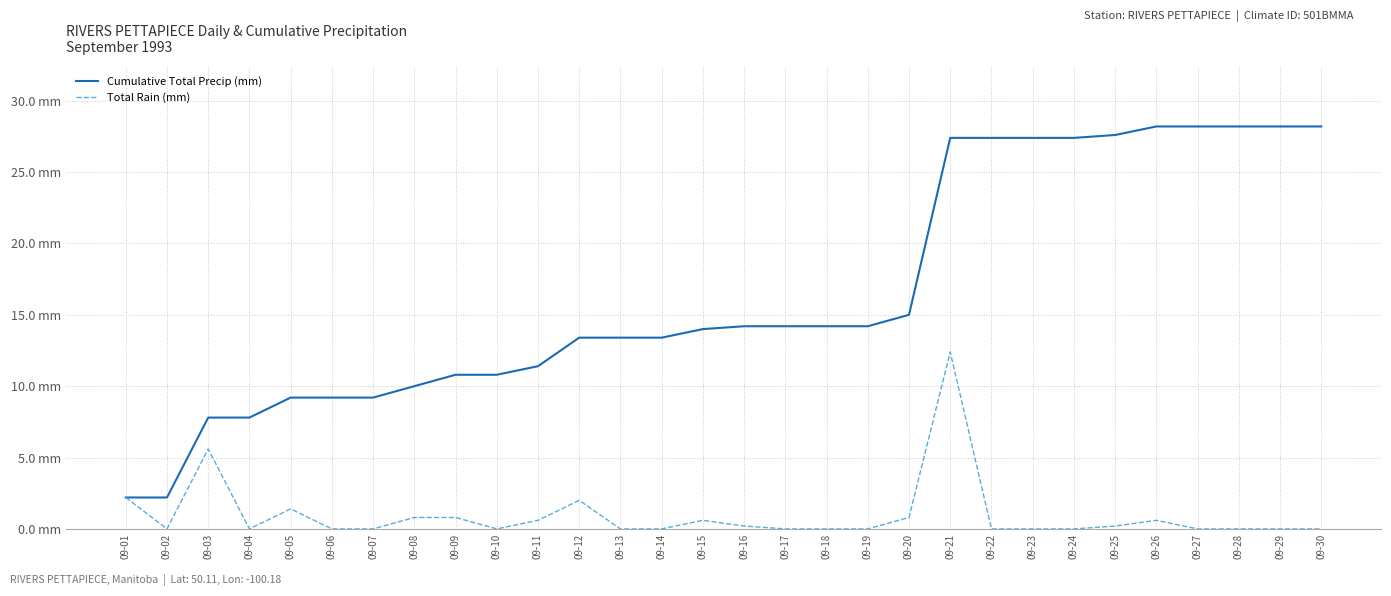

Does the chart display data point markers on the line(s)?

No